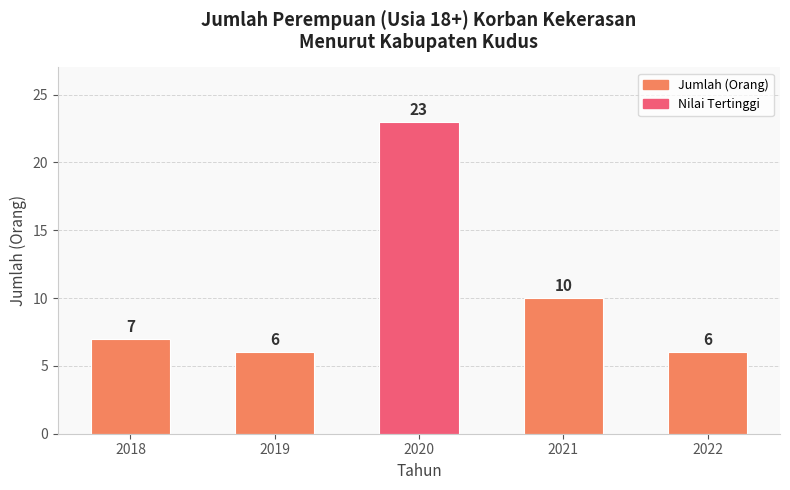

What value does the data have at 2022, to the nearest 5?

5